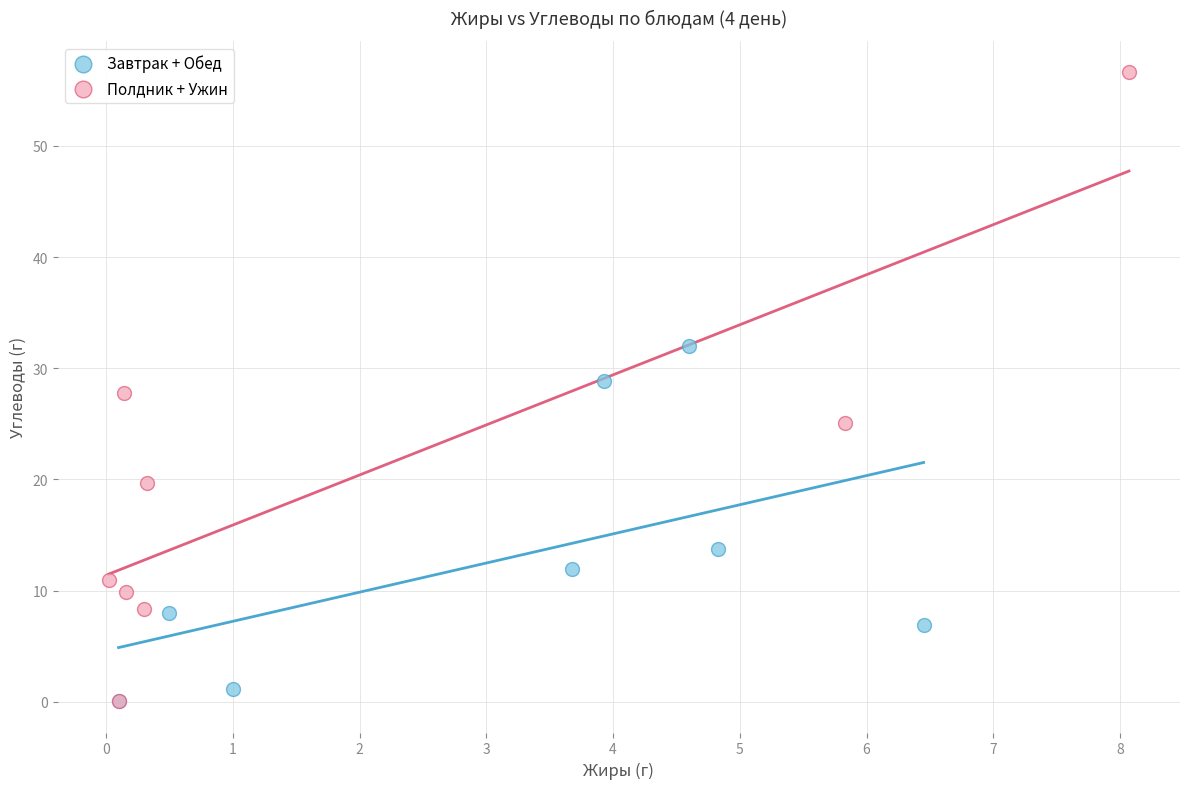

Which series reaches the maximum Y coordinate?

Полдник + Ужин